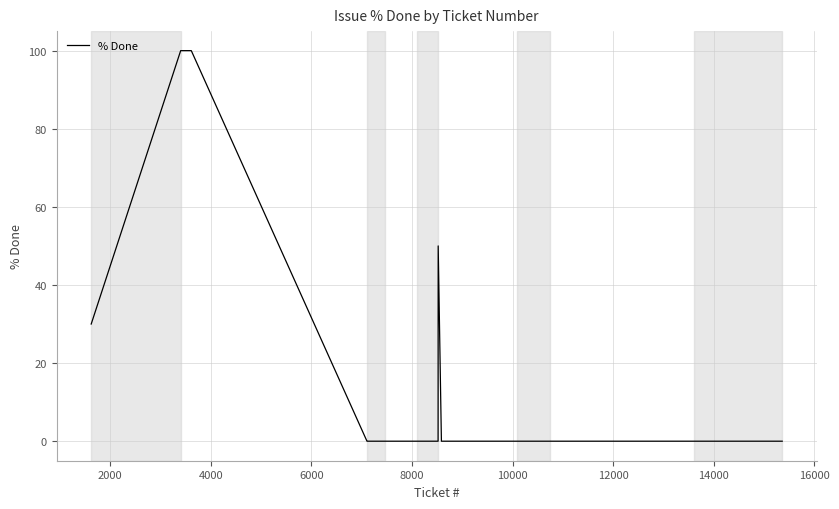

What is the greatest value displayed?

100